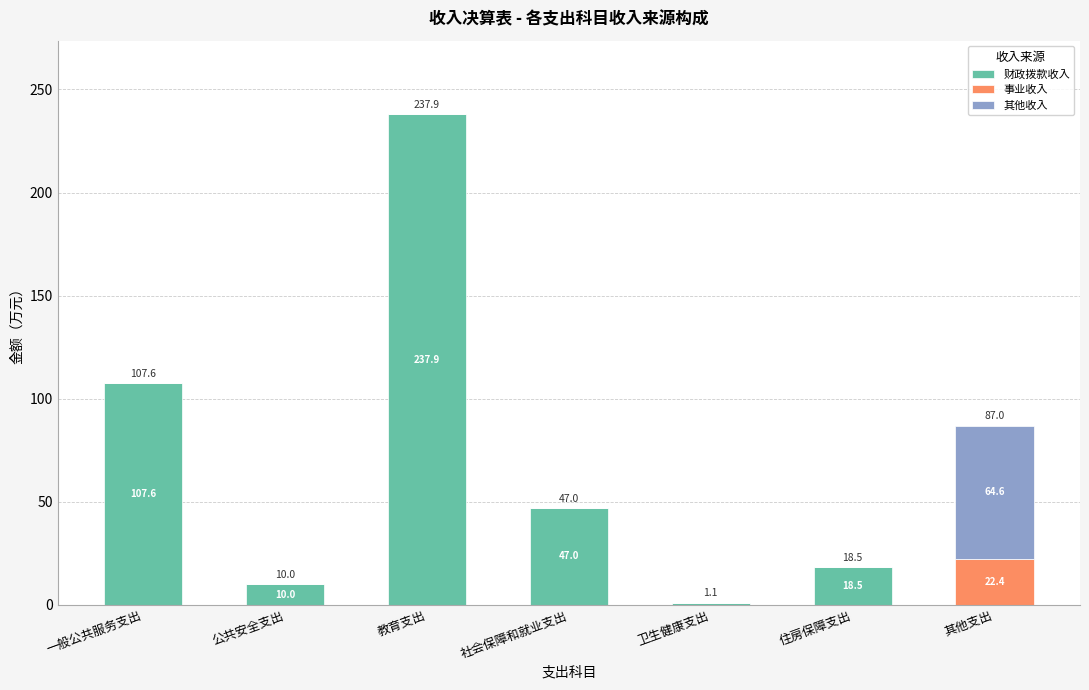

What is the total value across all series at 其他支出?

87.0